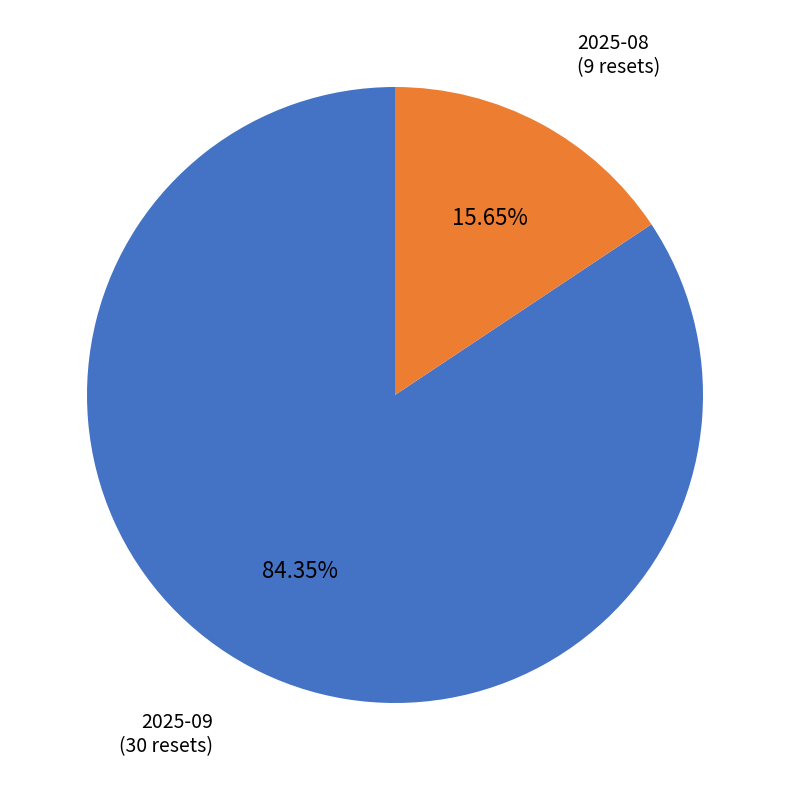

Rank the categories by value from lowest to highest.

2025-08, 2025-09